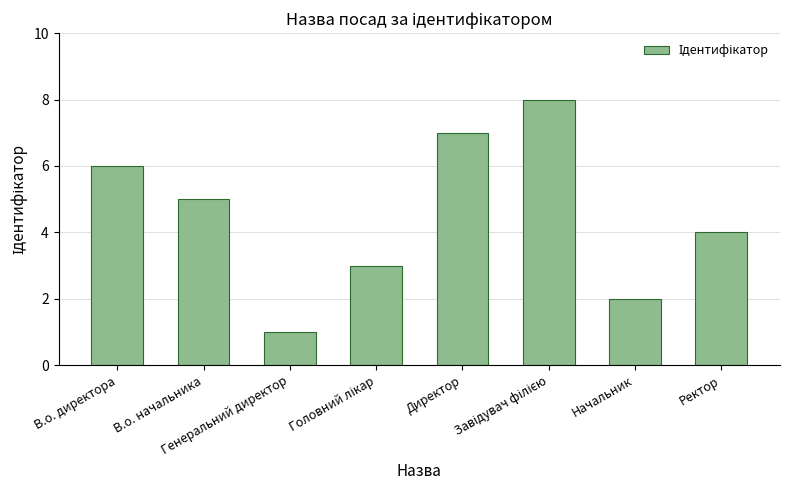

How many data points does each series have?

8